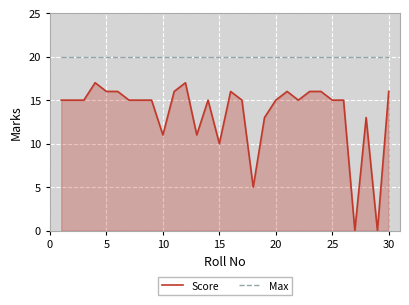

True or false: Score has more than 2 interior local peaks.

True